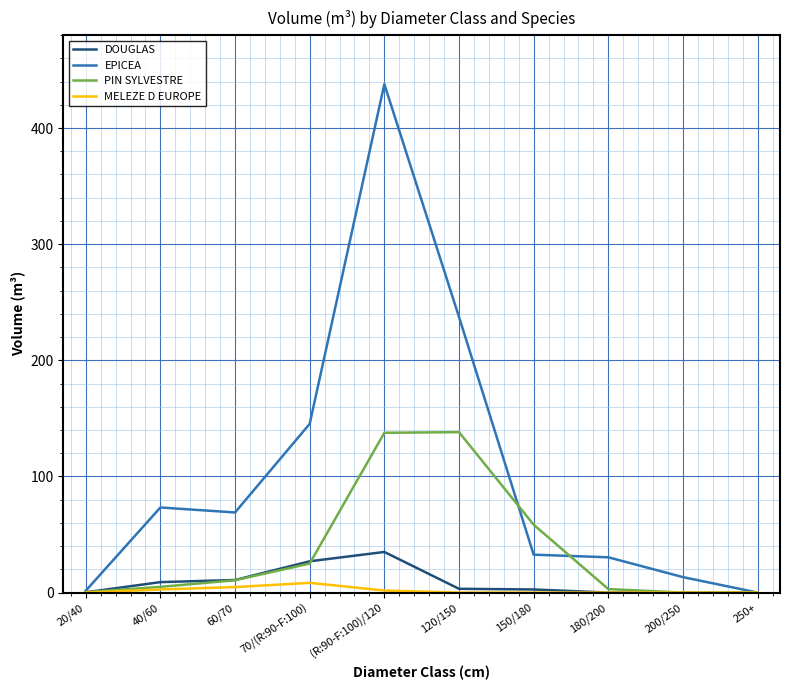

Rank the series by their maximum value, from highest to lowest.

EPICEA, PIN SYLVESTRE, DOUGLAS, MELEZE D EUROPE